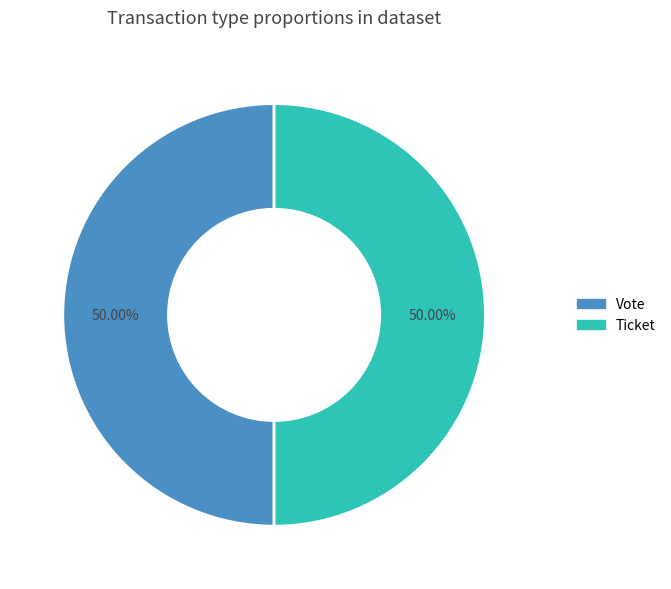

Is the sum of Ticket and Vote greater than half?

Yes